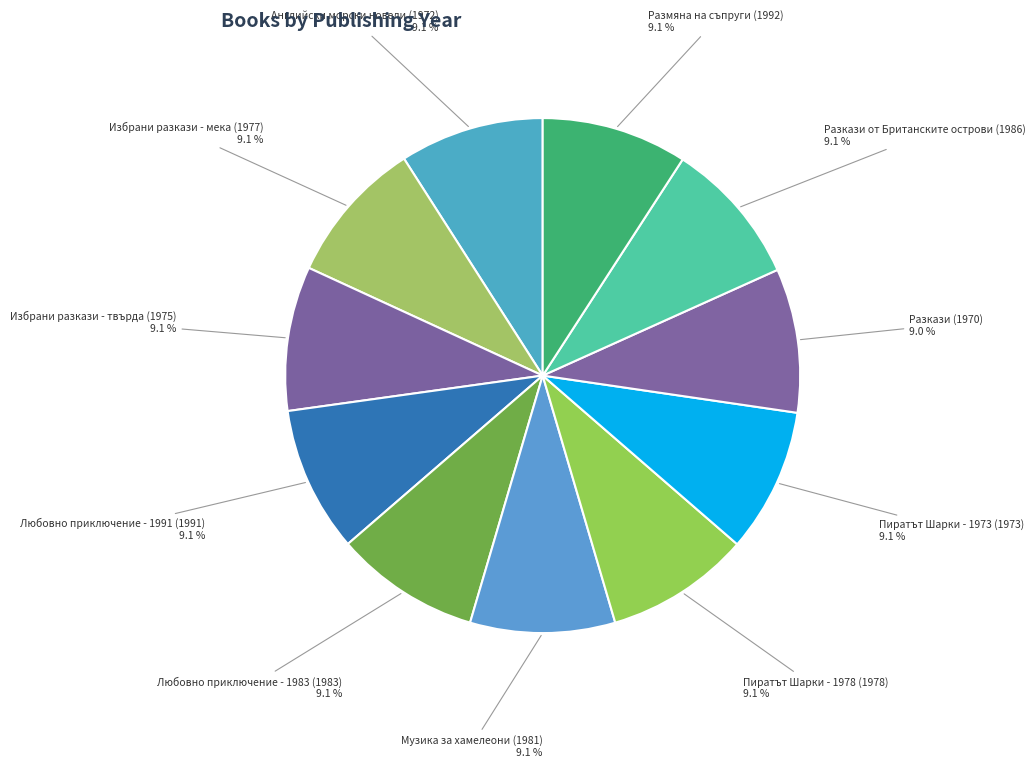

Count the number of slices in the pie.

11